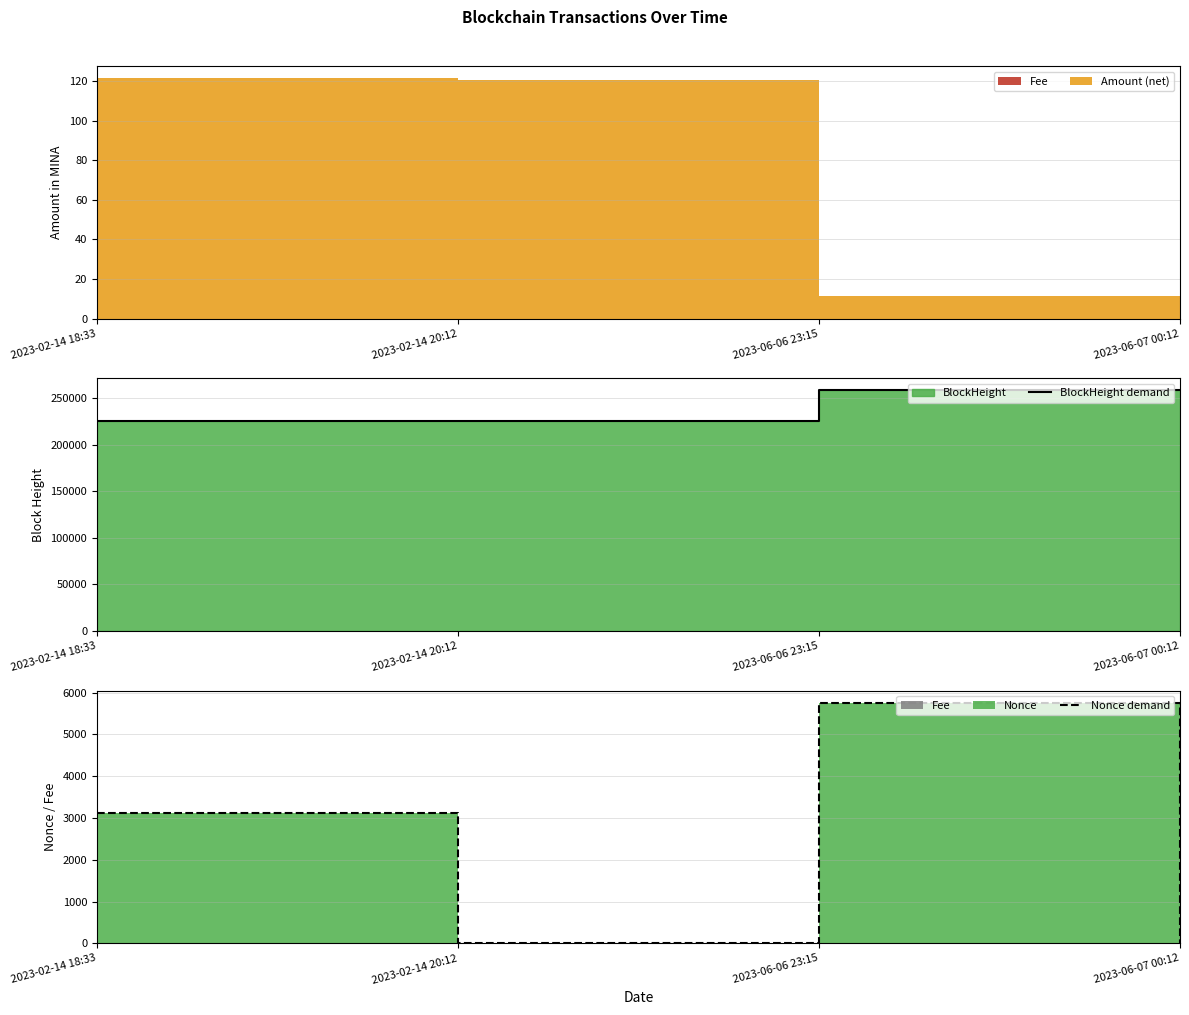

What is the sum of the BlockHeight demand values at 2023-06-06 23:15 and 2023-06-07 00:12?

516558.0